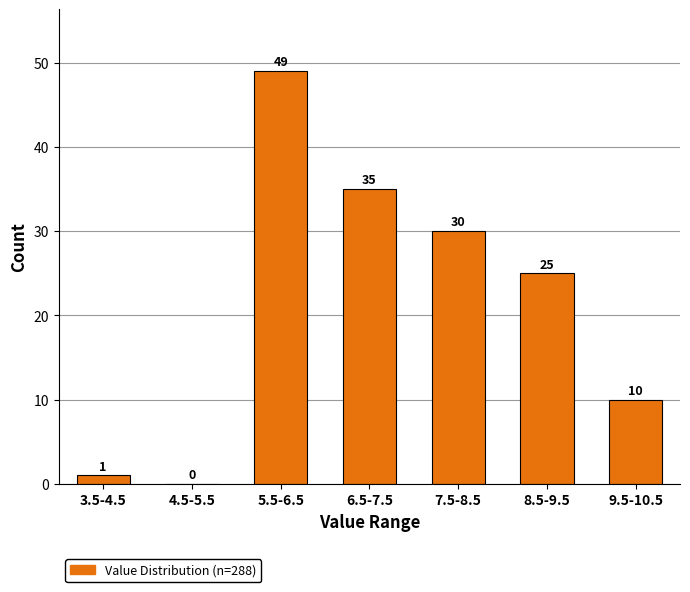

Reading right to left, what are all the values shown in this chart?

9.5-10.5=10	8.5-9.5=25	7.5-8.5=30	6.5-7.5=35	5.5-6.5=49	4.5-5.5=0	3.5-4.5=1